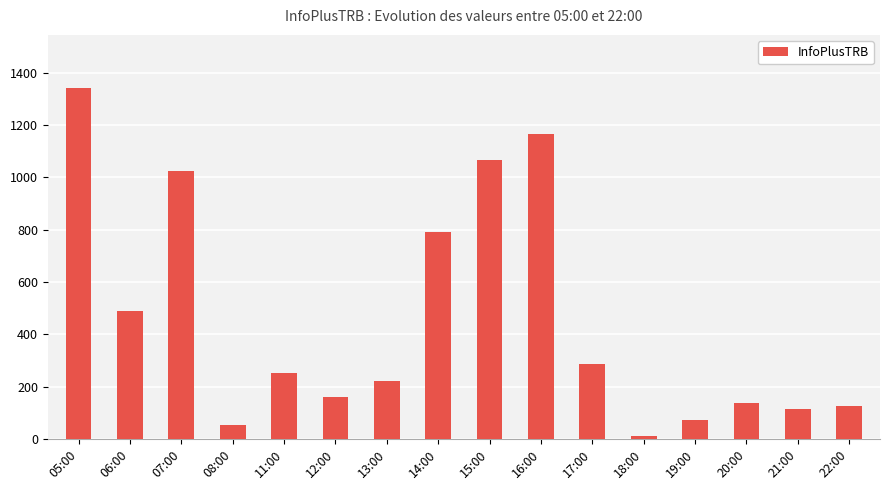

What position from the left is 15:00?

9